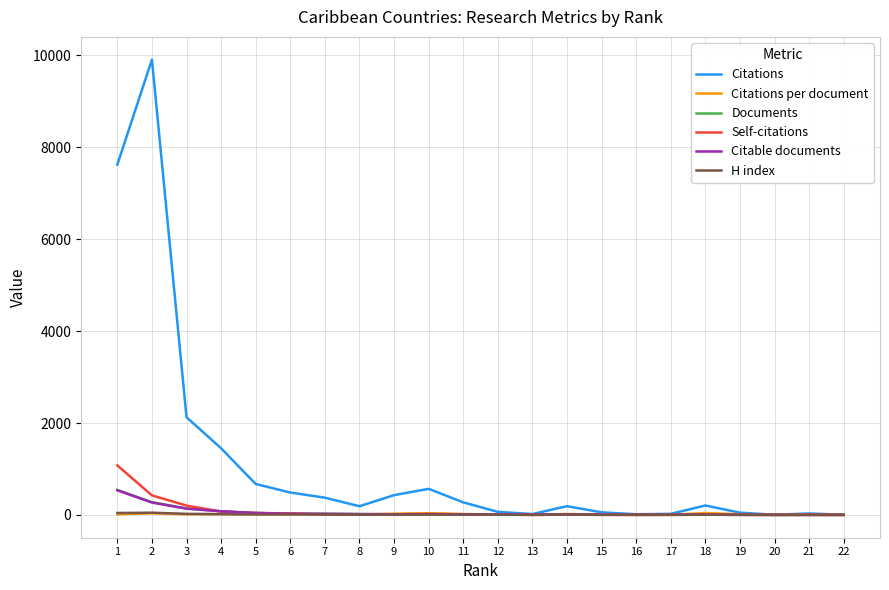

The value of Self-citations at 19 is 3.0. True or false?

True